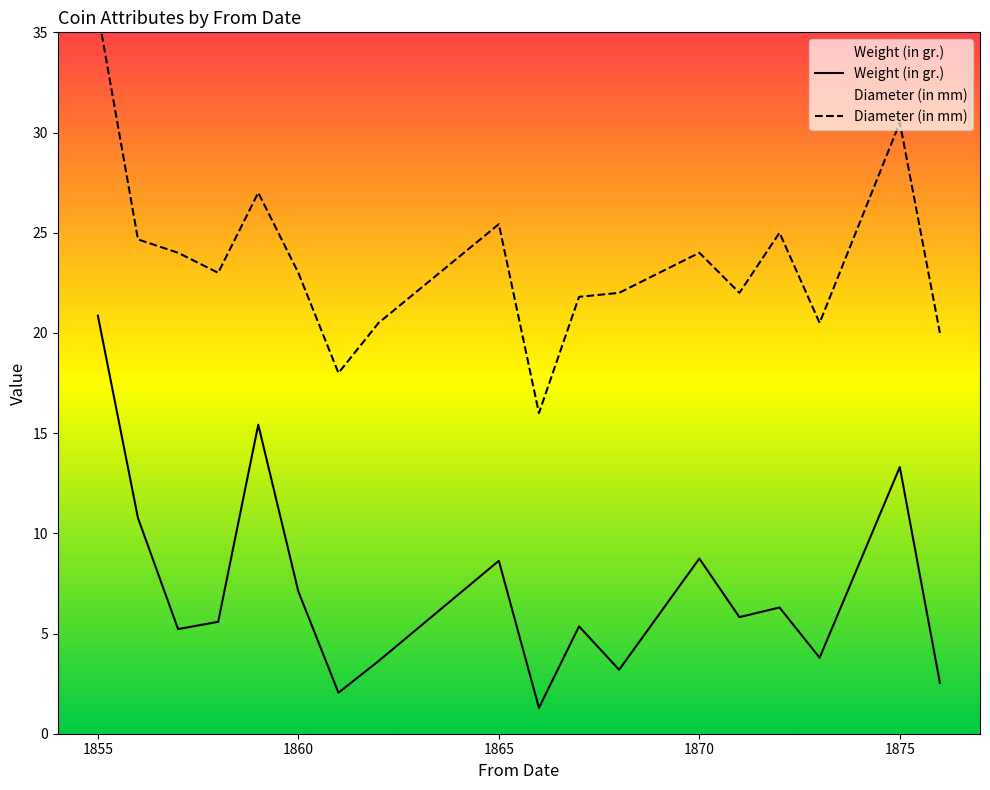

Does the chart have visible grid lines?

No